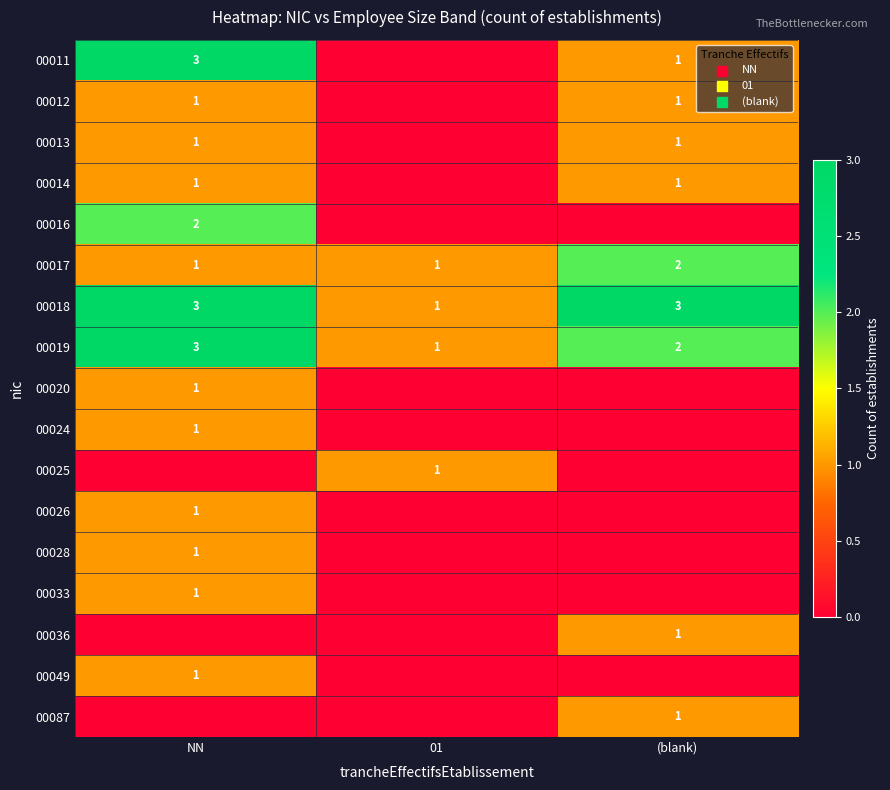

At how many categories does at least one series exceed 1?

2